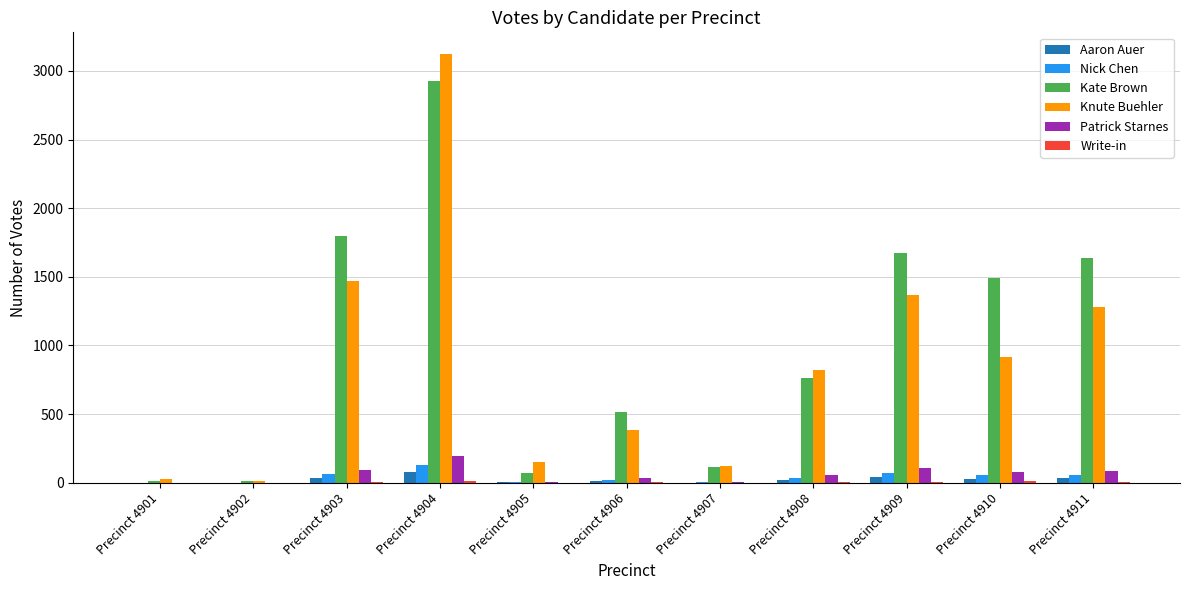

At which category is the sum across all series the highest?

Precinct 4904